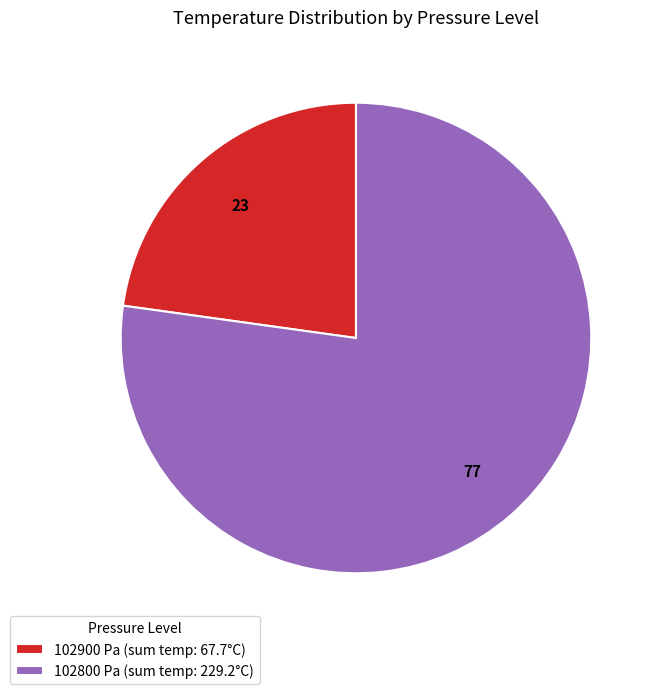

How many slices are in this pie chart?

2